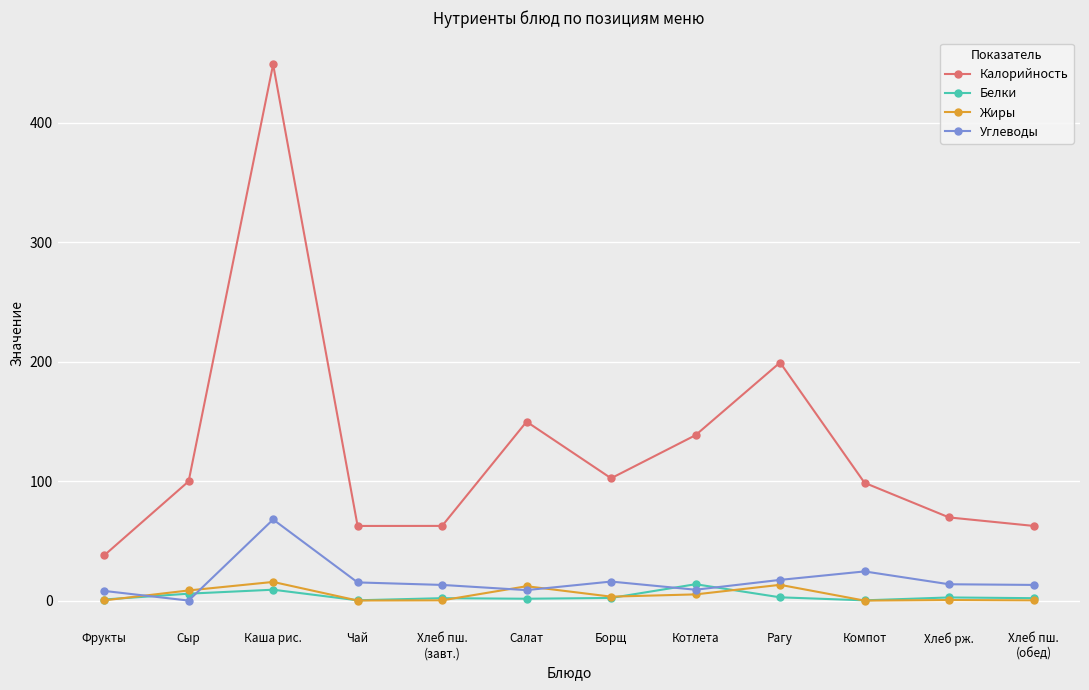

True or false: Калорийность and Жиры intersect in this chart.

False